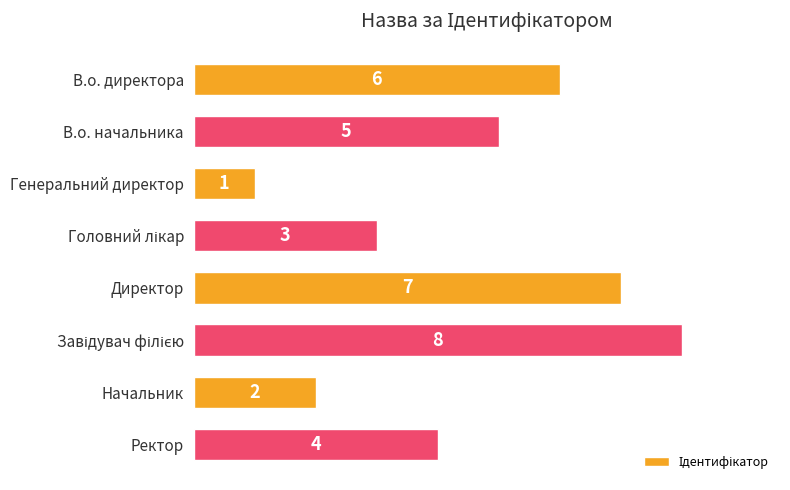

What is the value of the 6th bar from the top?

8